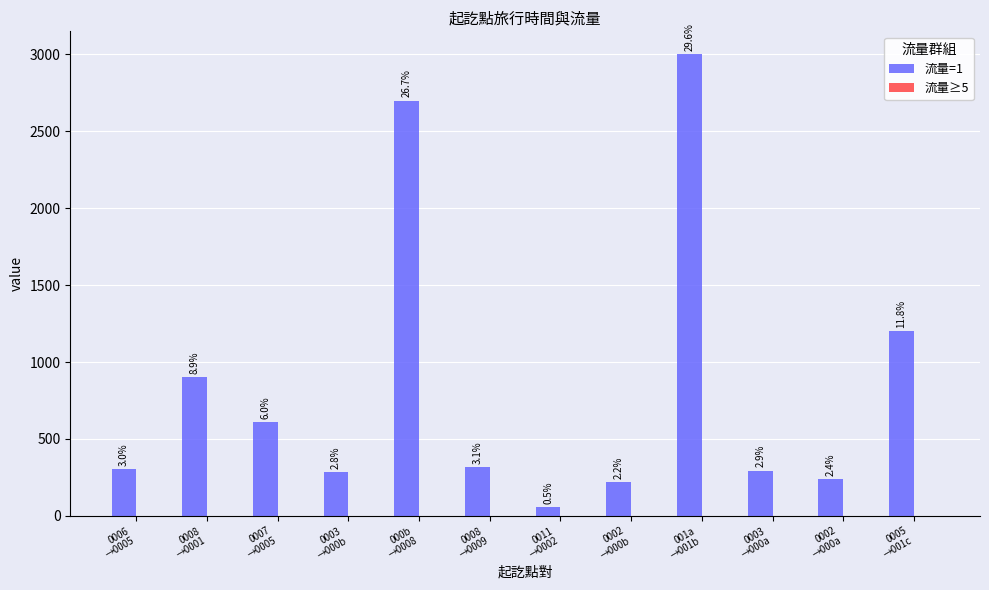

Reading left to right, transcribe all the data shown in this chart.

流量=1: 306	900	610	287	2700	315	55	220	3000	295	240	1200
流量≥5: 0	0	0	0	0	0	0	0	0	0	0	0